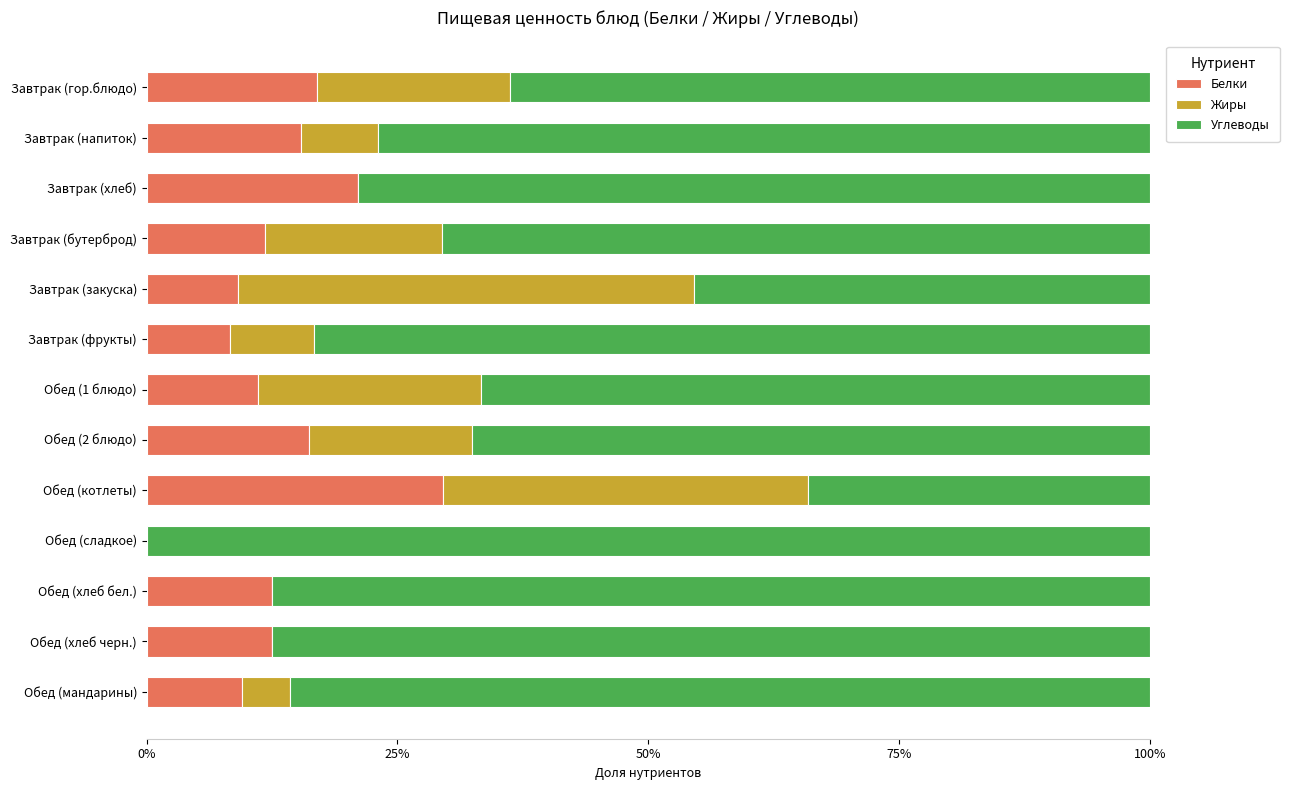

What is the total value across all series at Обед (котлеты)?

100.0